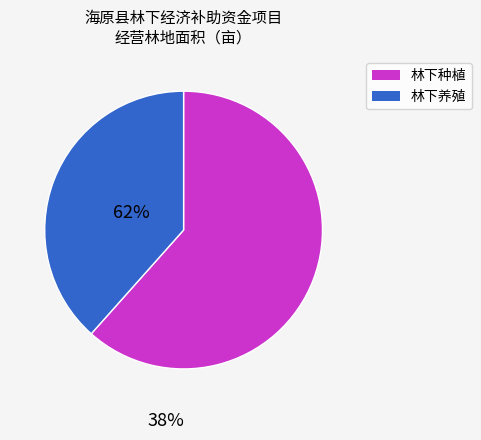

Is there a majority slice in this chart?

Yes